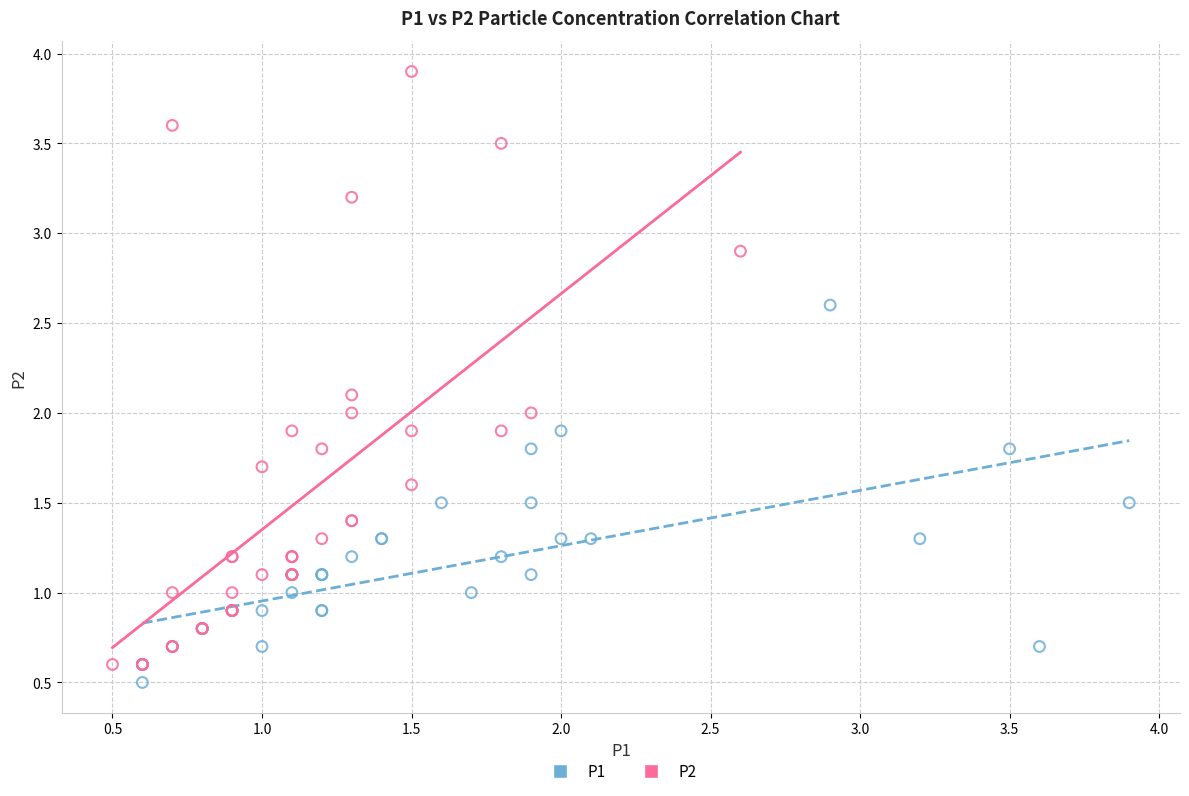

Which series reaches the maximum Y coordinate?

P2